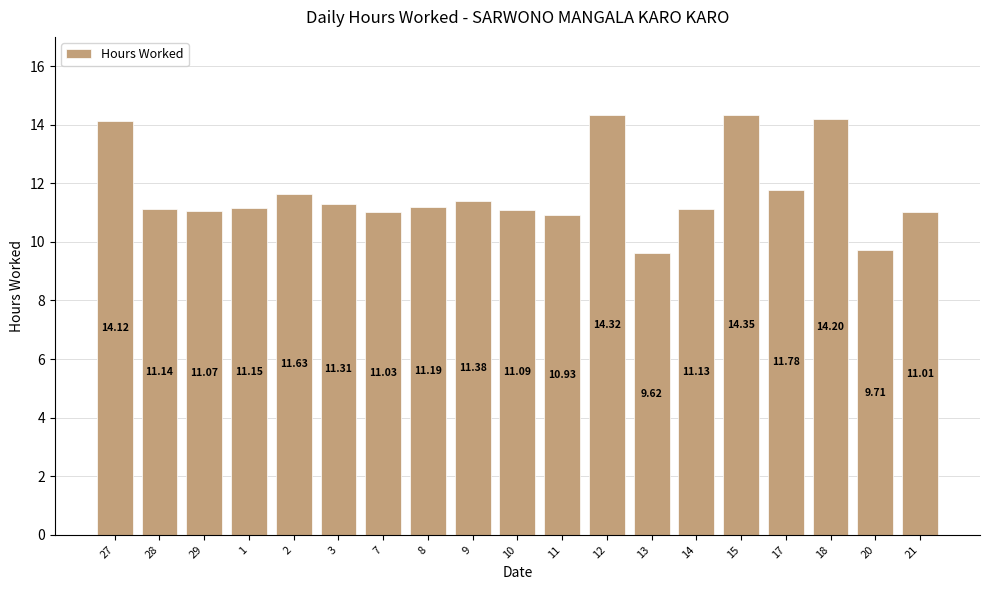

What is the label of the 11th bar from the left?

11